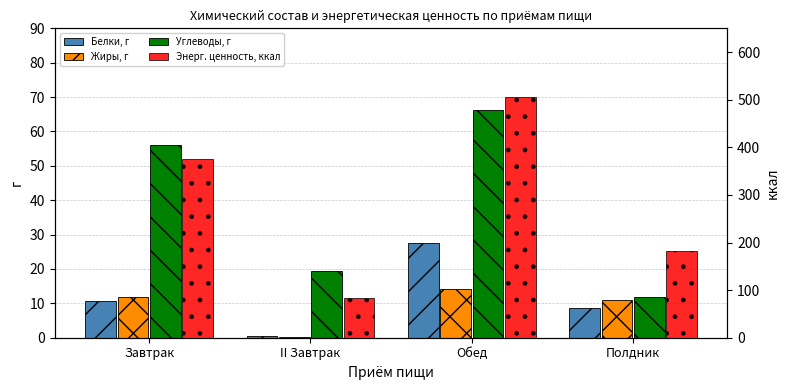

Which series has the largest total across all categories?

Энерг. ценность, ккал